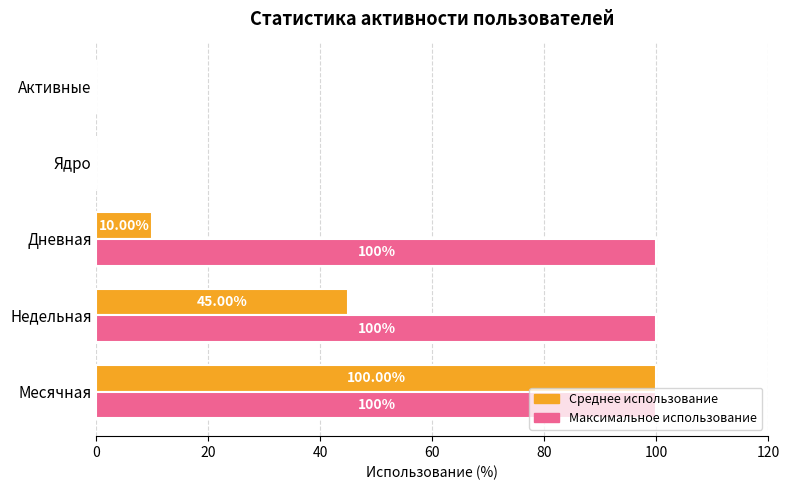

At which category is the sum across all series the highest?

Месячная